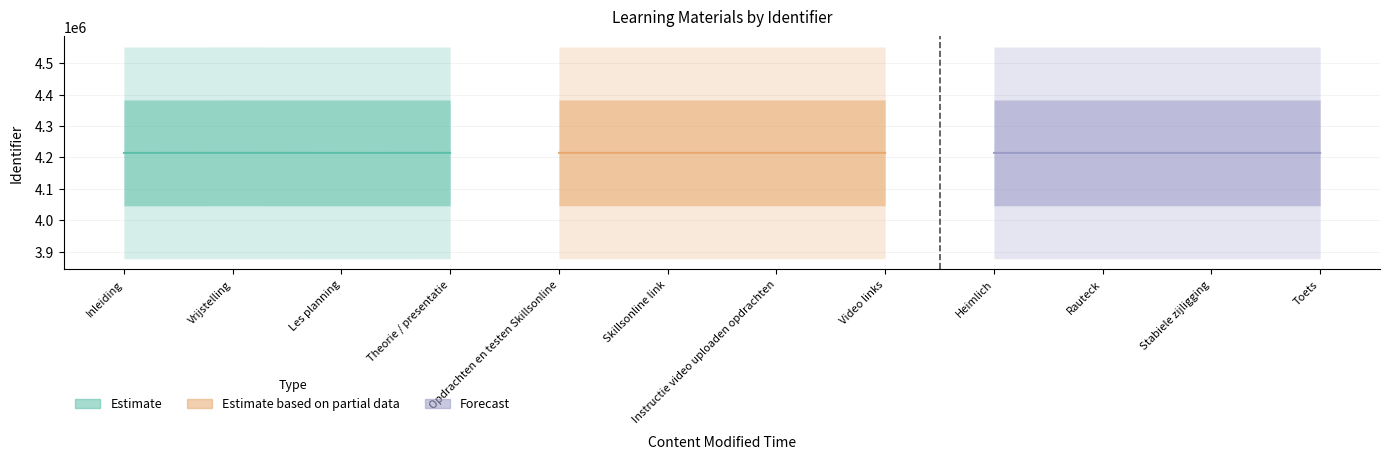

How many series are shown in this chart?

3